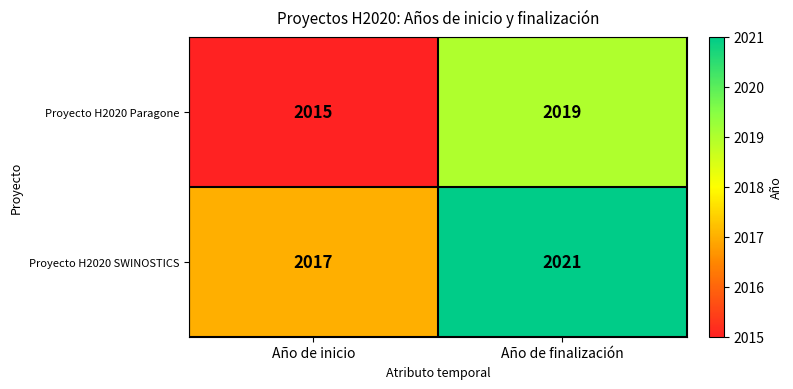

Reading left to right, list all the values displayed in this chart.

Proyecto H2020 Paragone: Año de inicio=2015	Año de finalización=2019
Proyecto H2020 SWINOSTICS: Año de inicio=2017	Año de finalización=2021